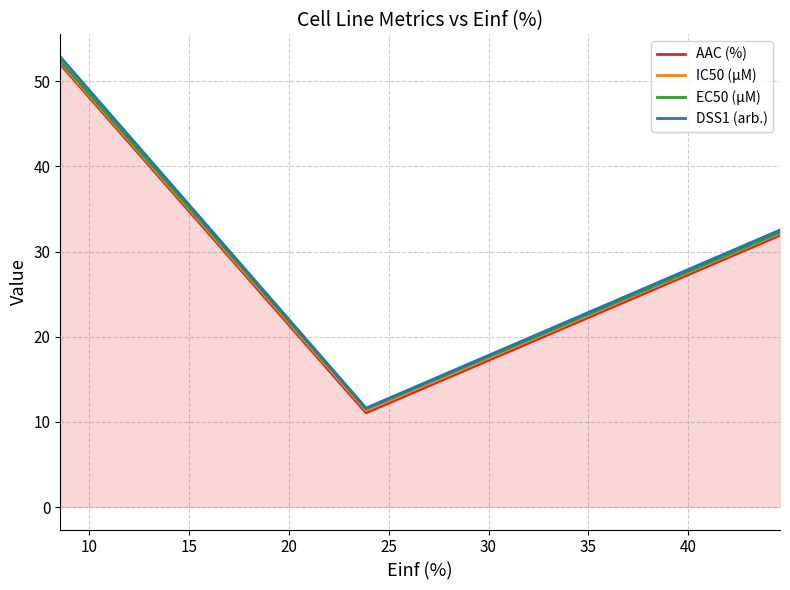

Where is DSS1 (arb.) nearest to the value 32?

44.58